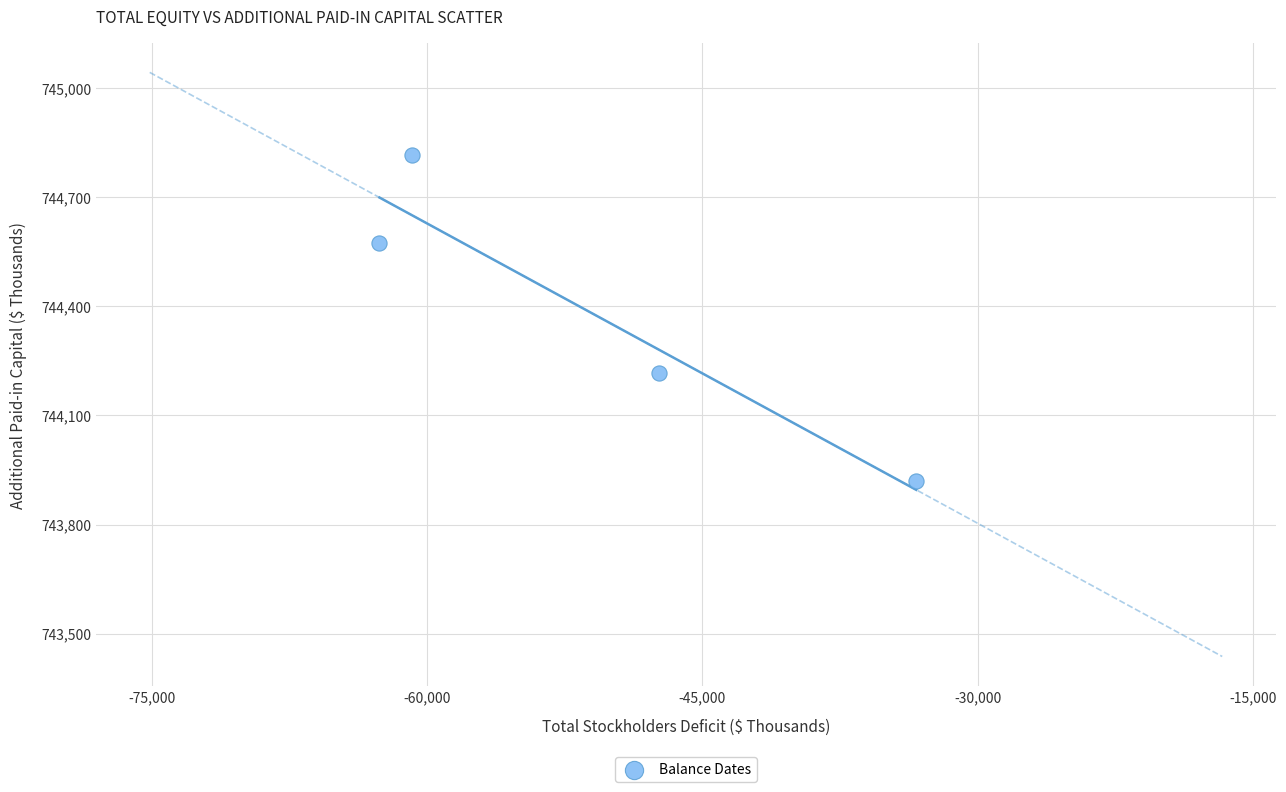

What is the range of Y values (max minus min)?

896